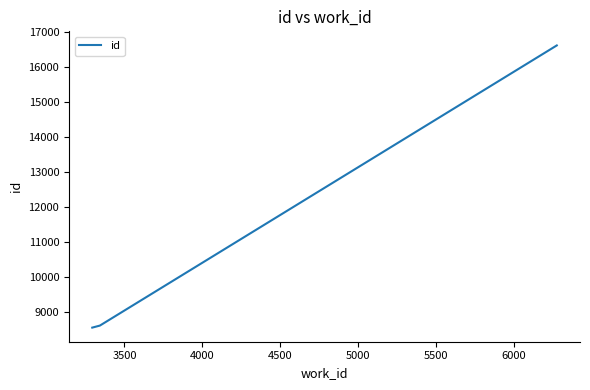

What is the sum of all values?

33788